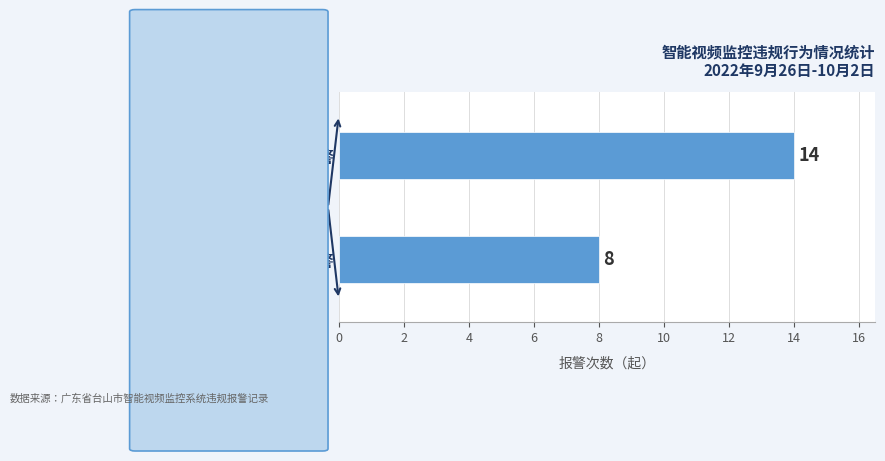

List the labels in order of value, largest first.

接打手机报警, 抽烟报警